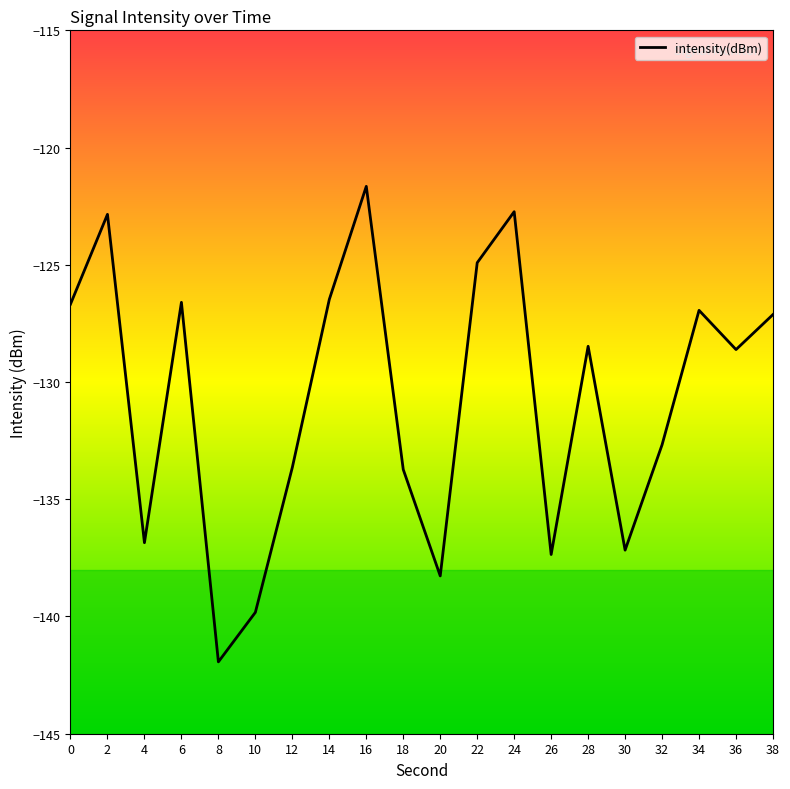

What is the difference between the values at 24 and 20?

15.5